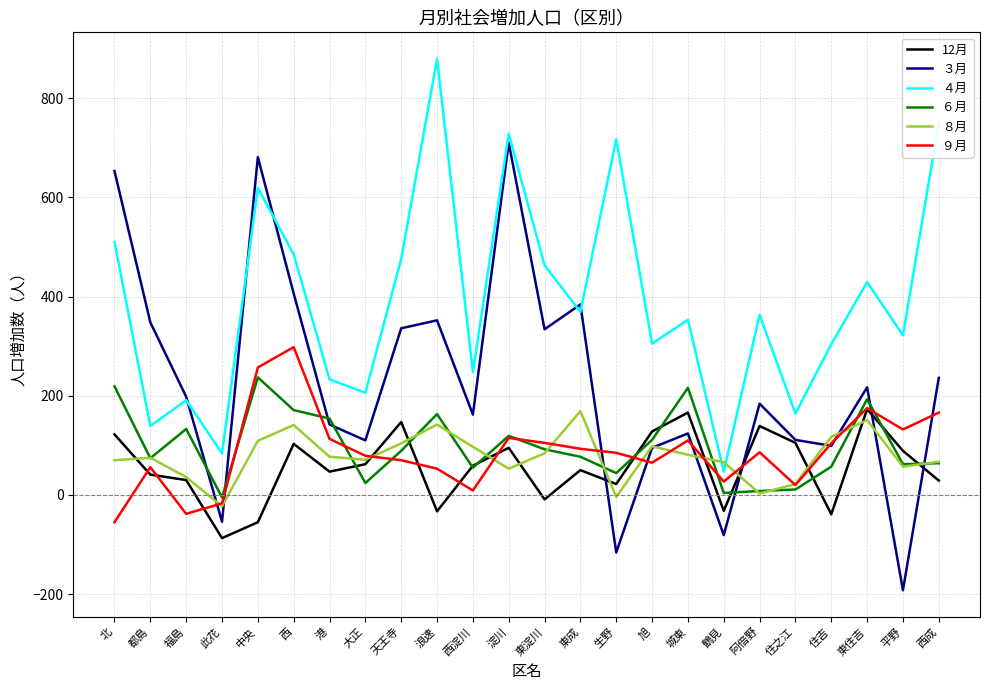

Does the chart have visible grid lines?

Yes